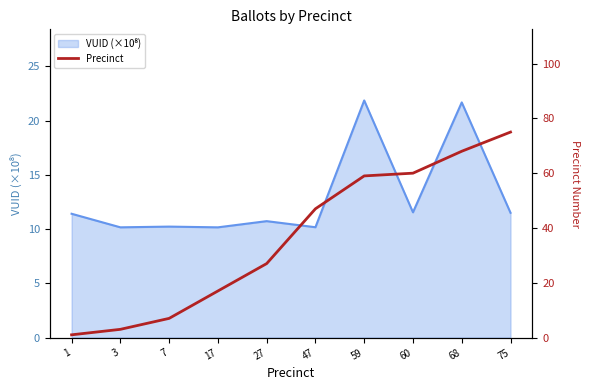

At which label is the value closest to 38?

47